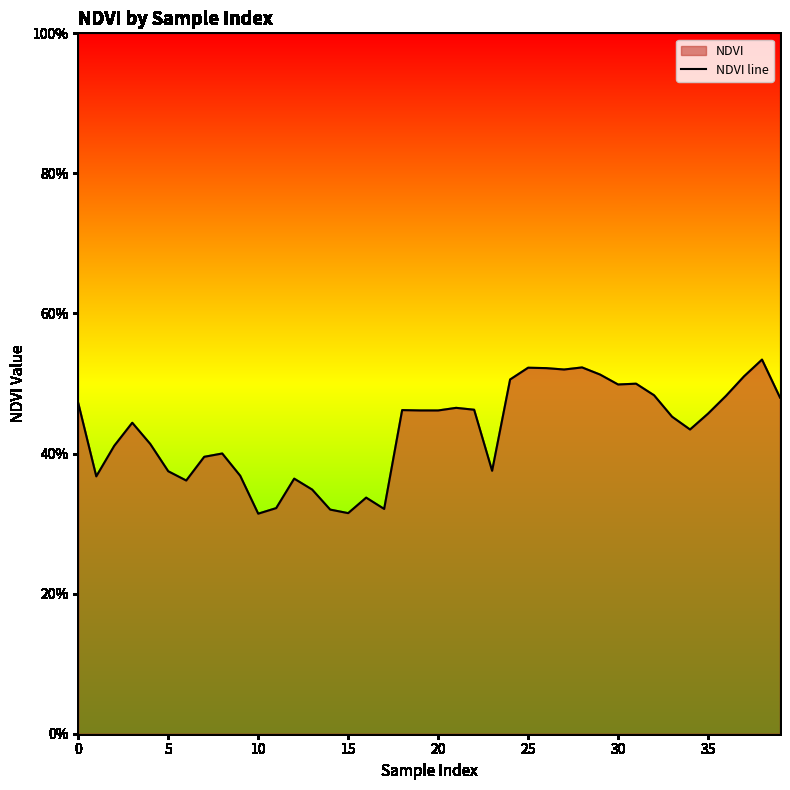

Reading left to right, extract all data points from this chart.

0.5	0.4	0.4	0.4	0.4	0.4	0.4	0.4	0.4	0.4	0.3	0.3	0.4	0.3	0.3	0.3	0.3	0.3	0.5	0.5	0.5	0.5	0.5	0.4	0.5	0.5	0.5	0.5	0.5	0.5	0.5	0.5	0.5	0.5	0.4	0.5	0.5	0.5	0.5	0.5